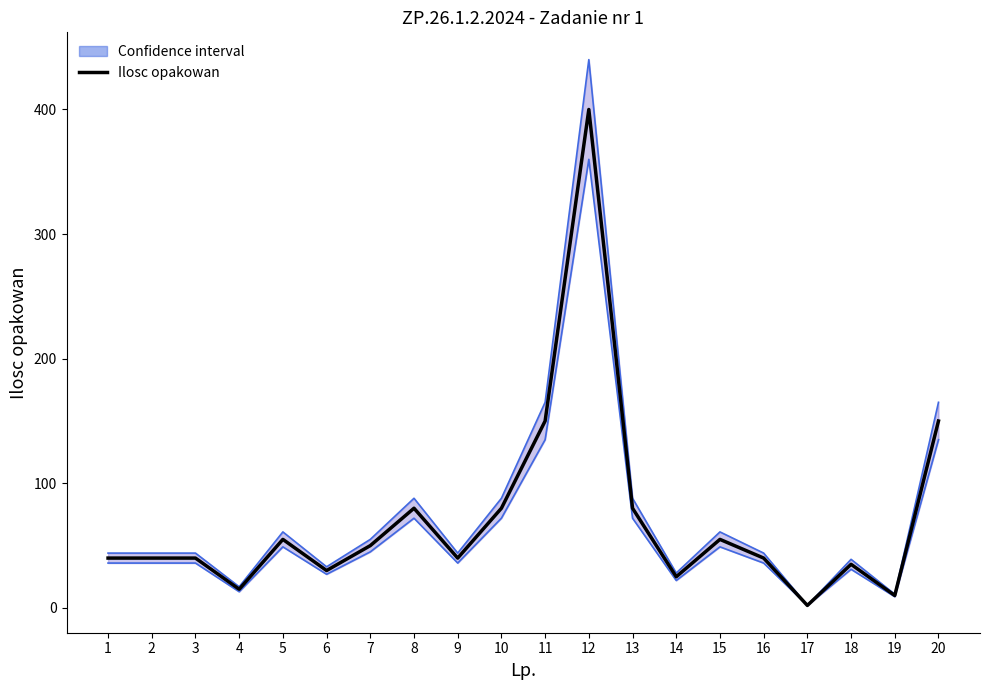

Reading left to right, list all the values displayed in this chart.

Upper bound: 44	44	44	17	61	33	55	88	44	88	165	440	88	28	61	44	2	39	11	165
Lower bound: 36	36	36	13	49	27	45	72	36	72	135	360	72	22	49	36	2	31	9	135
Ilosc opakowan: 40	40	40	15	55	30	50	80	40	80	150	400	80	25	55	40	2	35	10	150